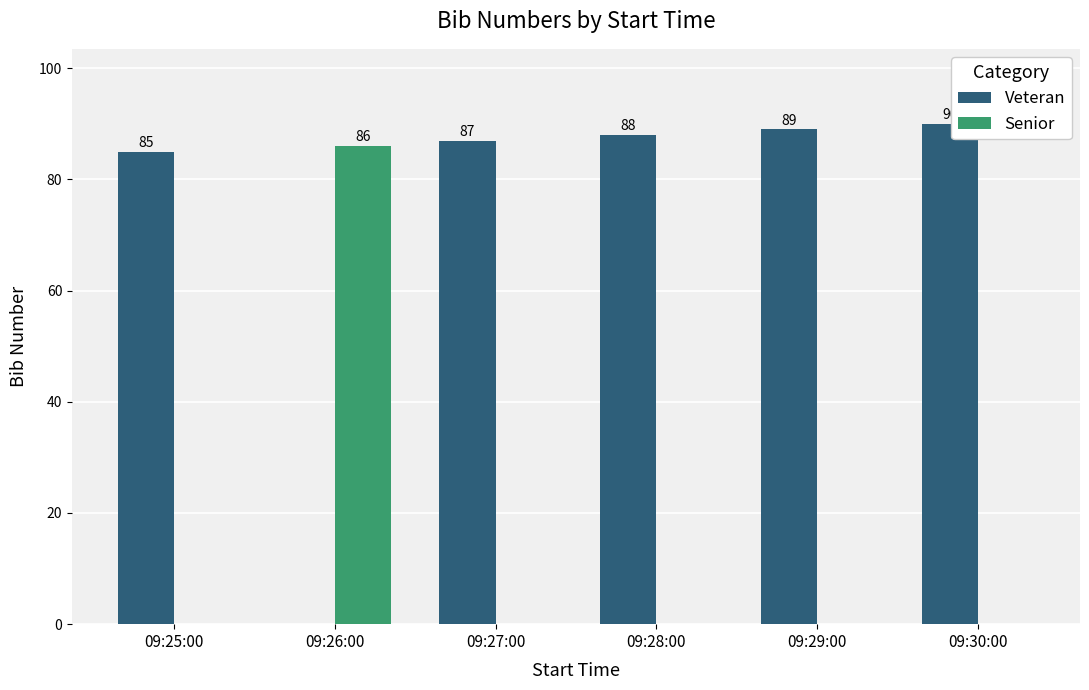

Are the bars grouped side by side (vs. stacked)?

Yes